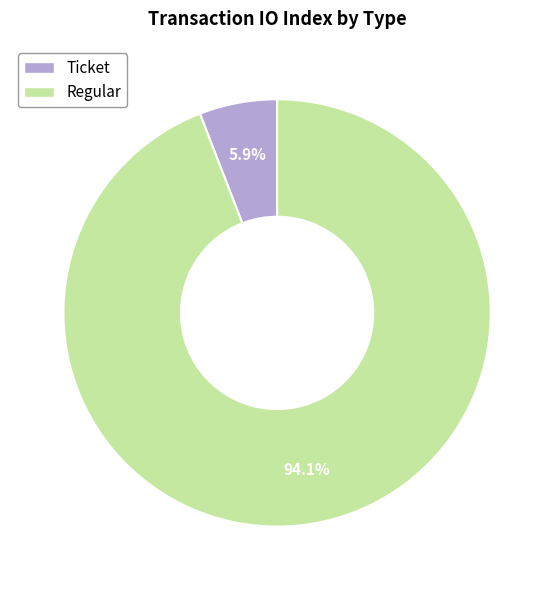

What is the majority slice?

Regular